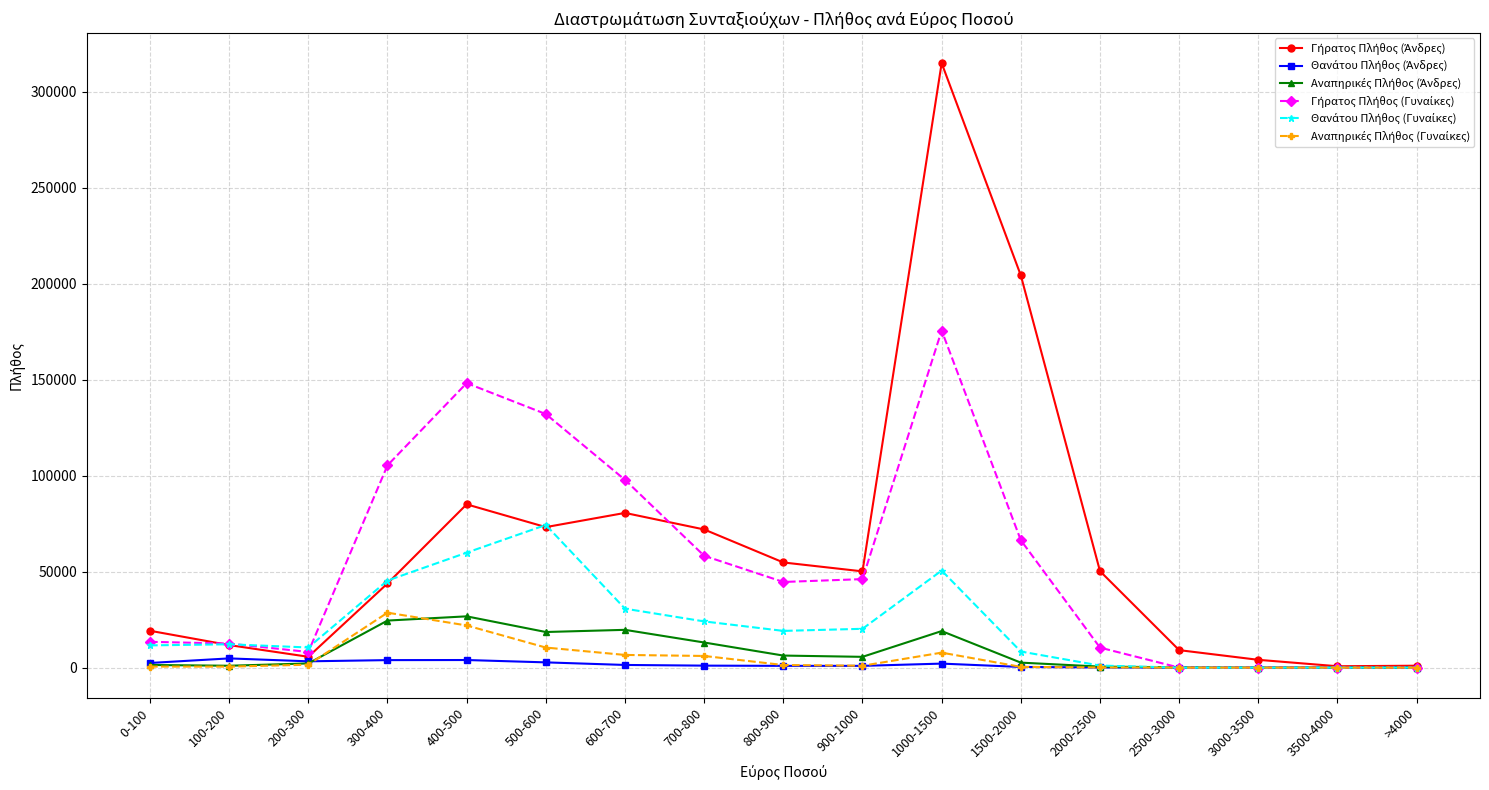

What is the label of the 8th point from the left?

700-800